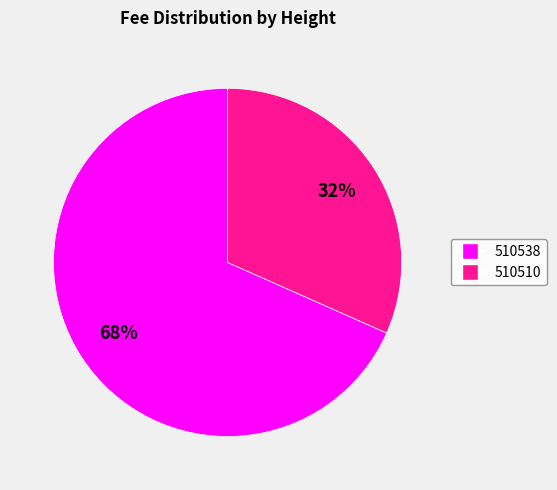

Which slice is the largest?

510538